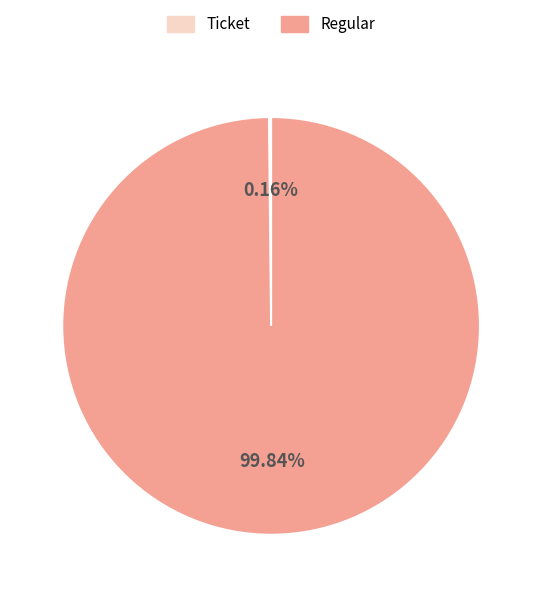

The Regular slice represents 90% of the pie. True or false?

False